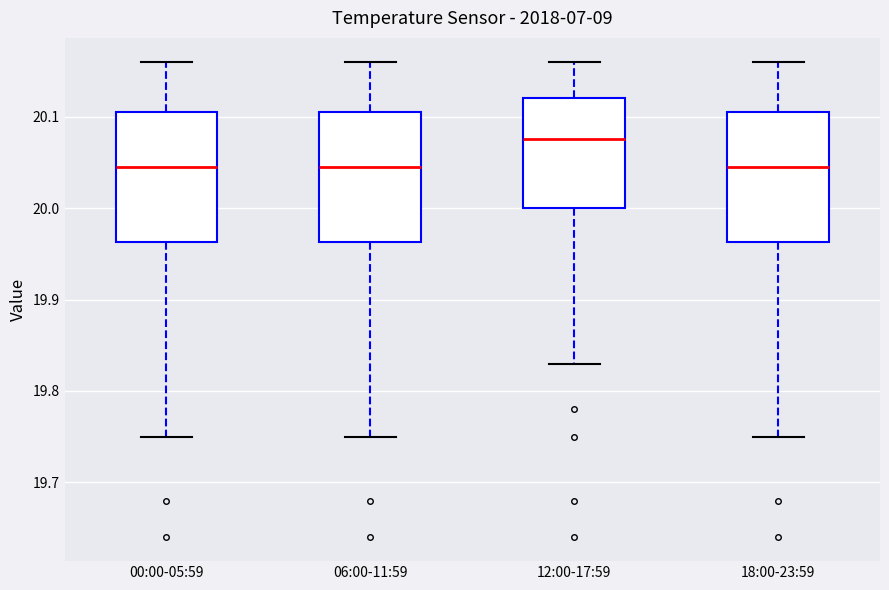

Reading left to right, transcribe this box plot: for each box, give where its median line is, the range the box spans, and where its two whiskers end, as read against the y-axis. The values are not printed on the chart, so give them approximately, as read against the axis.

00:00-05:59: median 20.05, box 19.96 to 20.11, whiskers 19.75 to 20.16
06:00-11:59: median 20.05, box 19.96 to 20.11, whiskers 19.75 to 20.16
12:00-17:59: median 20.08, box 20.00 to 20.12, whiskers 19.83 to 20.16
18:00-23:59: median 20.05, box 19.96 to 20.11, whiskers 19.75 to 20.16